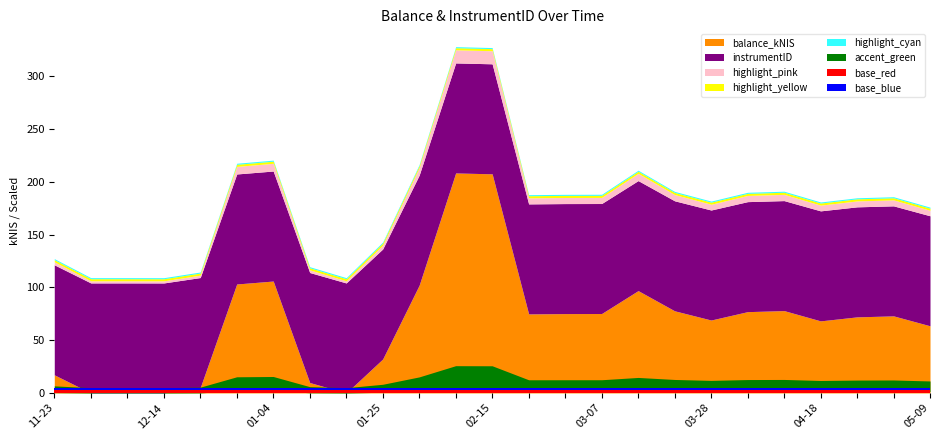

What is the label of the 24th point from the right?

2023-11-30